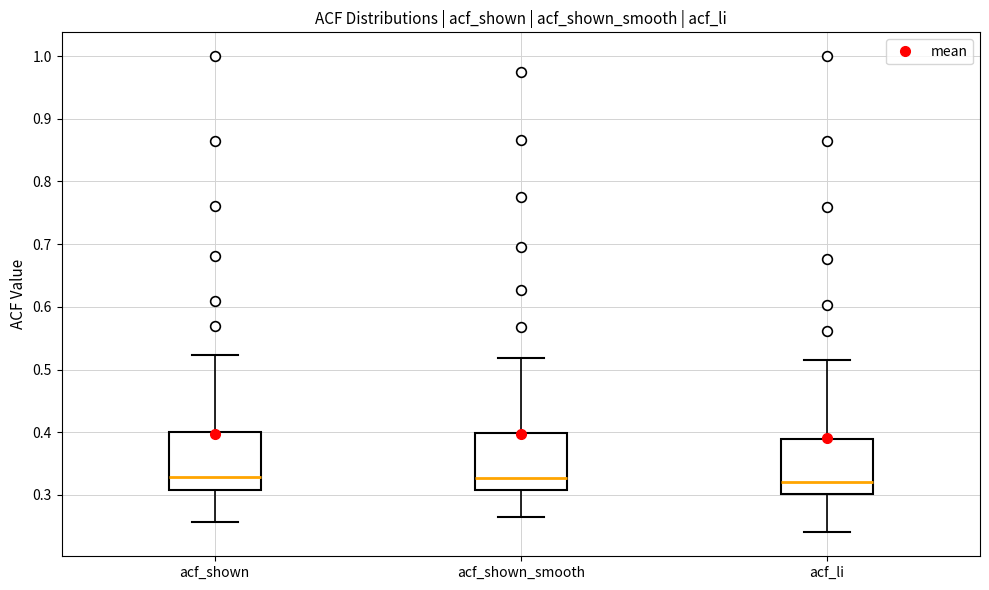

Where does the median line of the box for acf_shown_smooth sit on the y-axis? The values are not printed on the chart, so give them approximately, as read against the axis.

0.33